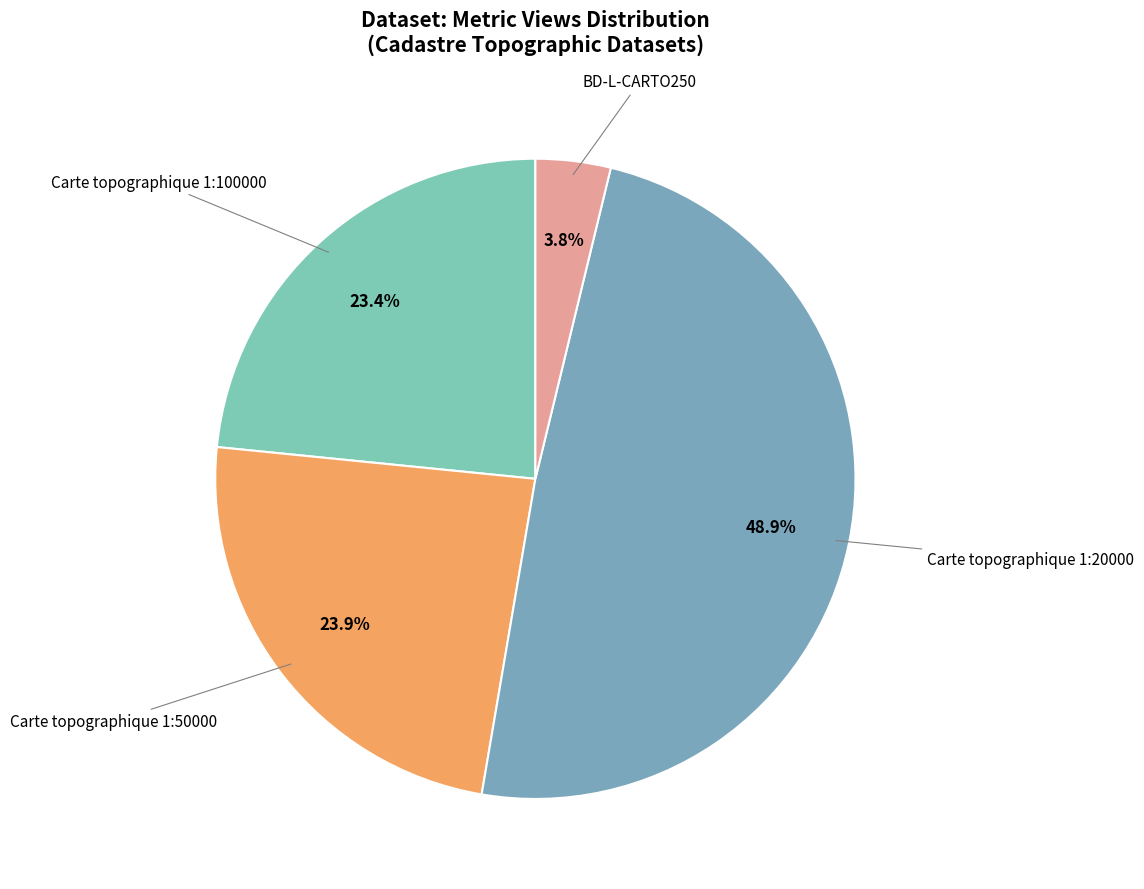

Which slice is the largest?

Carte topographique 1:20000